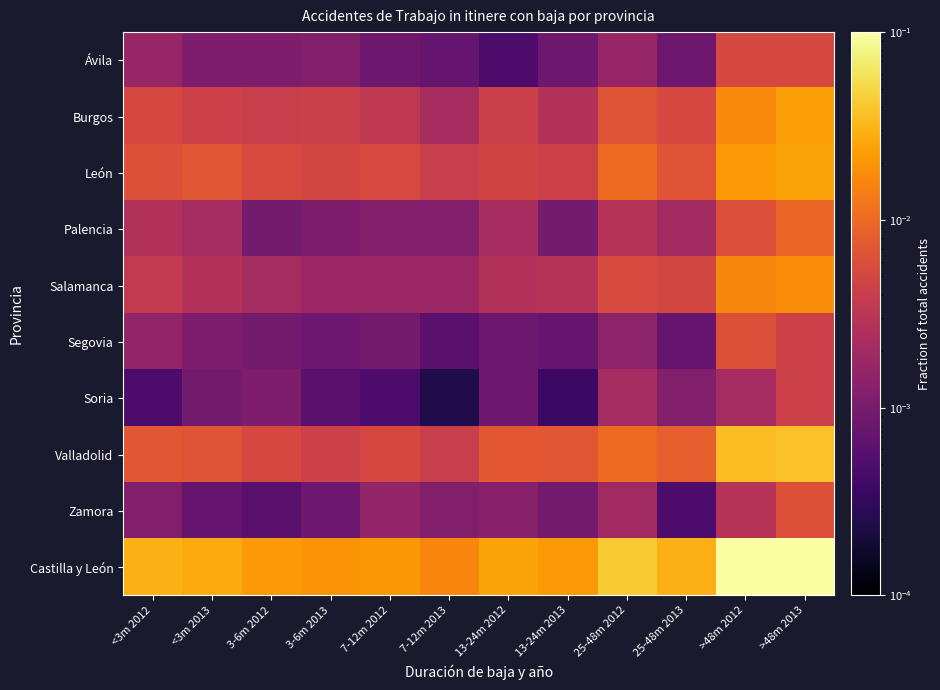

Reading right to left, what are all the values shown in this chart?

Ávila: >48m 2013=0.0	>48m 2012=0.0	25-48m 2013=0.0	25-48m 2012=0.0	13-24m 2013=0.0	13-24m 2012=0.0	7-12m 2013=0.0	7-12m 2012=0.0	3-6m 2013=0.0	3-6m 2012=0.0	<3m 2013=0.0	<3m 2012=0.0
Burgos: >48m 2013=0.0	>48m 2012=0.0	25-48m 2013=0.0	25-48m 2012=0.0	13-24m 2013=0.0	13-24m 2012=0.0	7-12m 2013=0.0	7-12m 2012=0.0	3-6m 2013=0.0	3-6m 2012=0.0	<3m 2013=0.0	<3m 2012=0.0
León: >48m 2013=0.0	>48m 2012=0.0	25-48m 2013=0.0	25-48m 2012=0.0	13-24m 2013=0.0	13-24m 2012=0.0	7-12m 2013=0.0	7-12m 2012=0.0	3-6m 2013=0.0	3-6m 2012=0.0	<3m 2013=0.0	<3m 2012=0.0
Palencia: >48m 2013=0.0	>48m 2012=0.0	25-48m 2013=0.0	25-48m 2012=0.0	13-24m 2013=0.0	13-24m 2012=0.0	7-12m 2013=0.0	7-12m 2012=0.0	3-6m 2013=0.0	3-6m 2012=0.0	<3m 2013=0.0	<3m 2012=0.0
Salamanca: >48m 2013=0.0	>48m 2012=0.0	25-48m 2013=0.0	25-48m 2012=0.0	13-24m 2013=0.0	13-24m 2012=0.0	7-12m 2013=0.0	7-12m 2012=0.0	3-6m 2013=0.0	3-6m 2012=0.0	<3m 2013=0.0	<3m 2012=0.0
Segovia: >48m 2013=0.0	>48m 2012=0.0	25-48m 2013=0.0	25-48m 2012=0.0	13-24m 2013=0.0	13-24m 2012=0.0	7-12m 2013=0.0	7-12m 2012=0.0	3-6m 2013=0.0	3-6m 2012=0.0	<3m 2013=0.0	<3m 2012=0.0
Soria: >48m 2013=0.0	>48m 2012=0.0	25-48m 2013=0.0	25-48m 2012=0.0	13-24m 2013=0.0	13-24m 2012=0.0	7-12m 2013=0.0	7-12m 2012=0.0	3-6m 2013=0.0	3-6m 2012=0.0	<3m 2013=0.0	<3m 2012=0.0
Valladolid: >48m 2013=0.0	>48m 2012=0.0	25-48m 2013=0.0	25-48m 2012=0.0	13-24m 2013=0.0	13-24m 2012=0.0	7-12m 2013=0.0	7-12m 2012=0.0	3-6m 2013=0.0	3-6m 2012=0.0	<3m 2013=0.0	<3m 2012=0.0
Zamora: >48m 2013=0.0	>48m 2012=0.0	25-48m 2013=0.0	25-48m 2012=0.0	13-24m 2013=0.0	13-24m 2012=0.0	7-12m 2013=0.0	7-12m 2012=0.0	3-6m 2013=0.0	3-6m 2012=0.0	<3m 2013=0.0	<3m 2012=0.0
Castilla y León: >48m 2013=0.1	>48m 2012=0.1	25-48m 2013=0.0	25-48m 2012=0.0	13-24m 2013=0.0	13-24m 2012=0.0	7-12m 2013=0.0	7-12m 2012=0.0	3-6m 2013=0.0	3-6m 2012=0.0	<3m 2013=0.0	<3m 2012=0.0